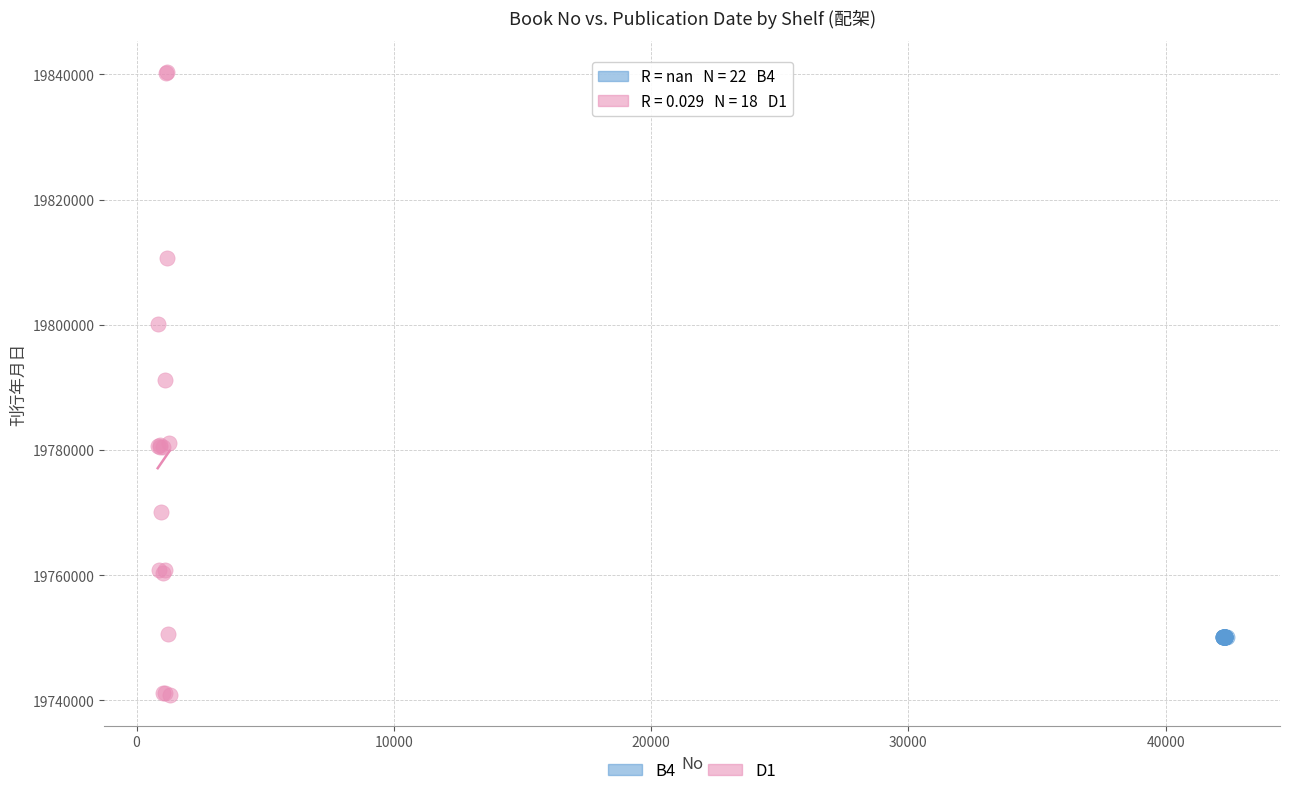

Which series reaches the maximum Y coordinate?

D1